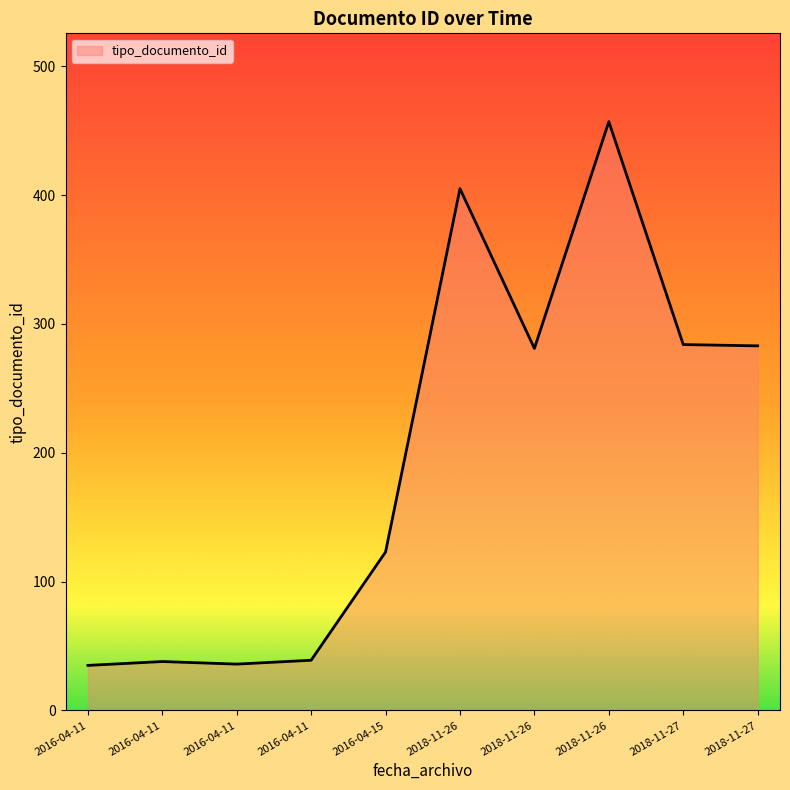

What is the difference between the maximum and minimum values?

422